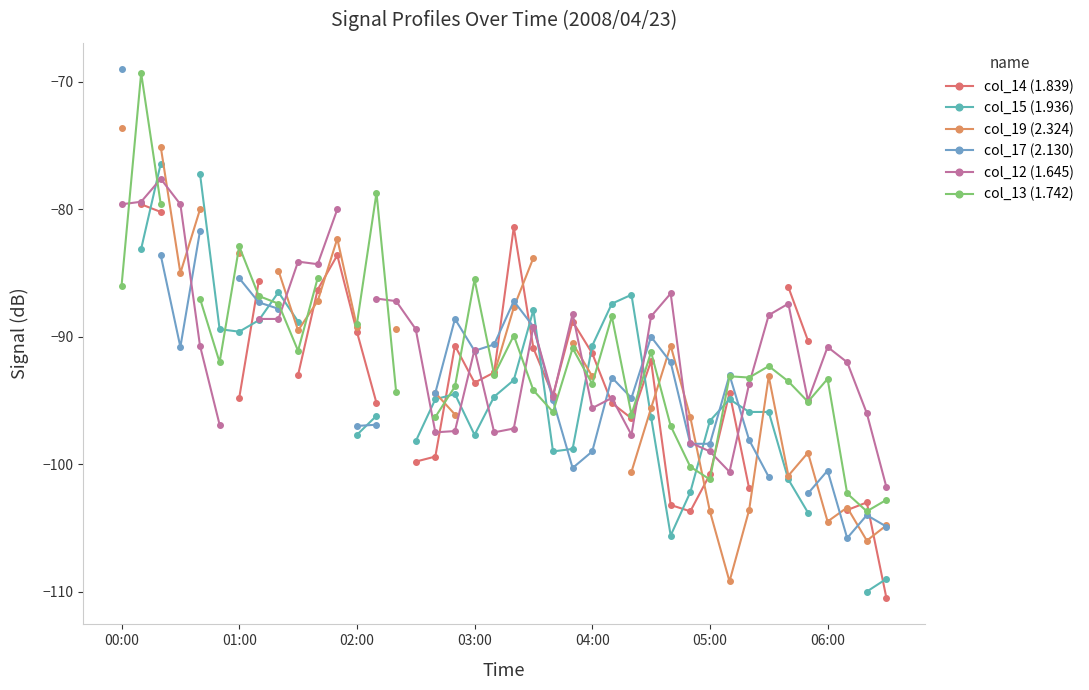

The col_17 (2.130) series shows -44.1 at 22. True or false?

False